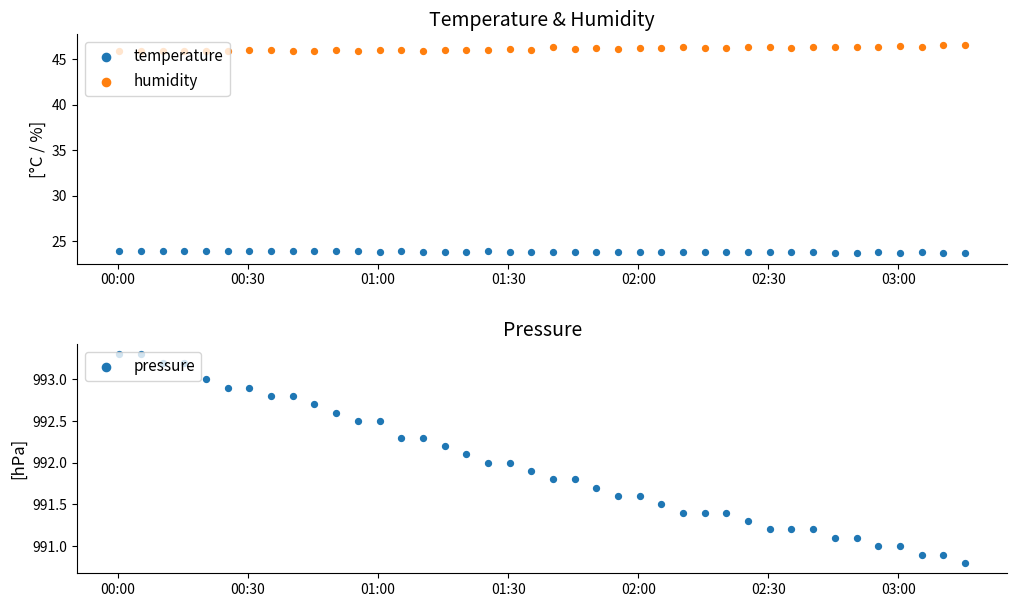

Which series reaches the minimum Y coordinate?

temperature